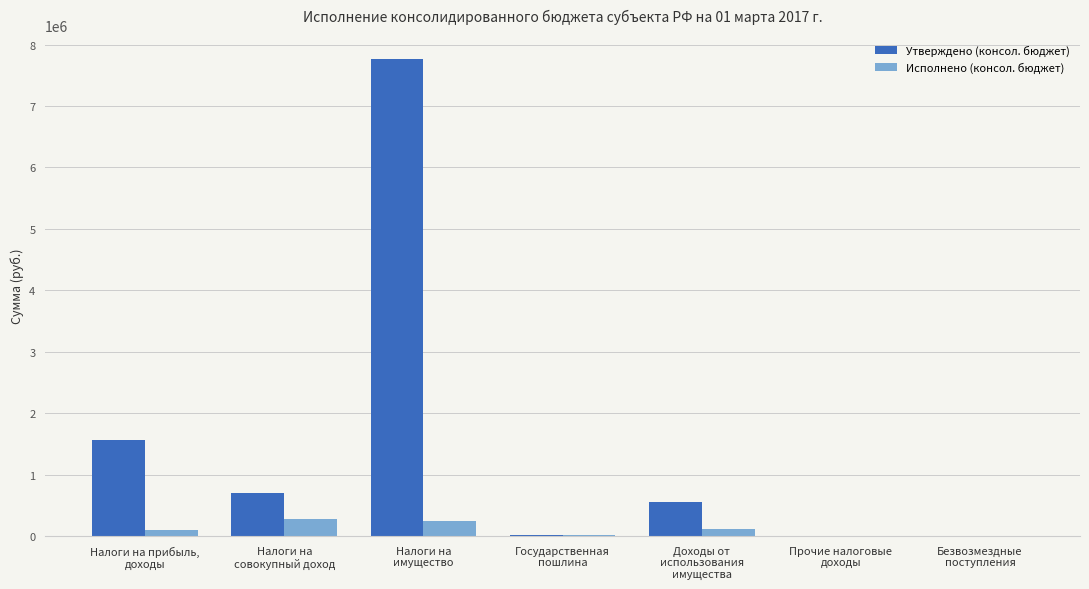

What is the average value of the Исполнено (консол. бюджет) series?

104867.8